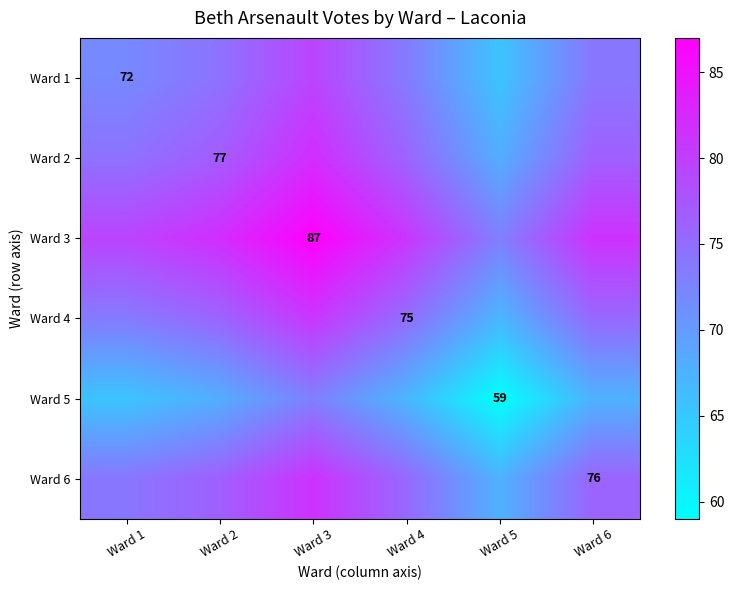

True or false: Ward 6 has a value of 134.6 at Ward 6.

False